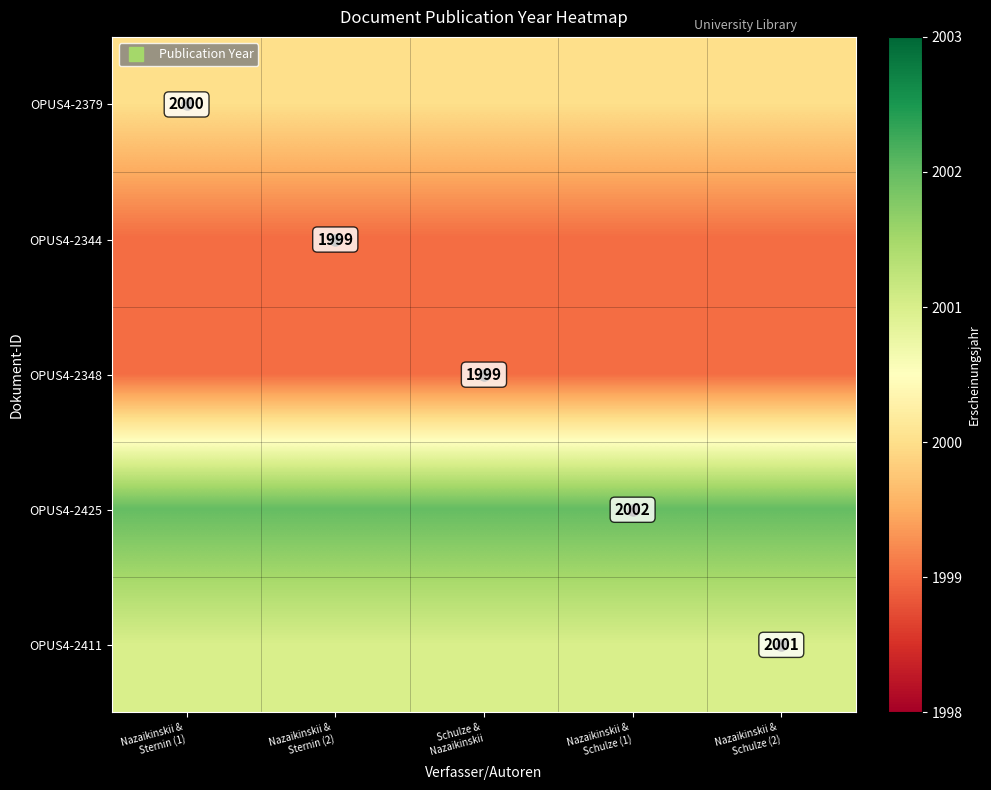

How many series are shown in this chart?

5